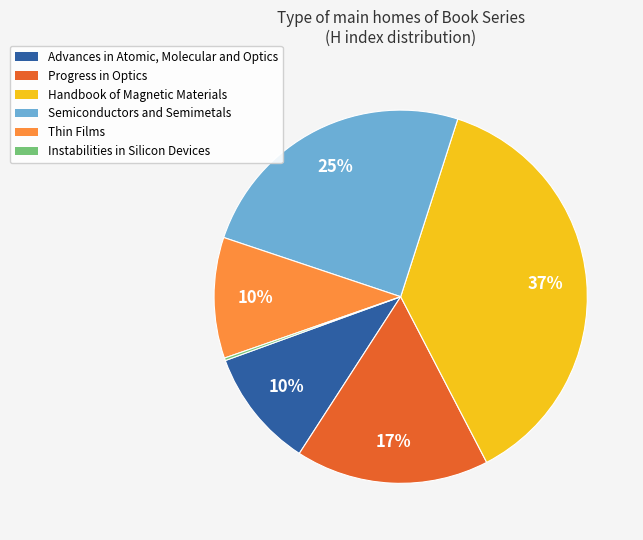

What percentage is the Handbook of Magnetic Materials slice, to the nearest percent?

37%